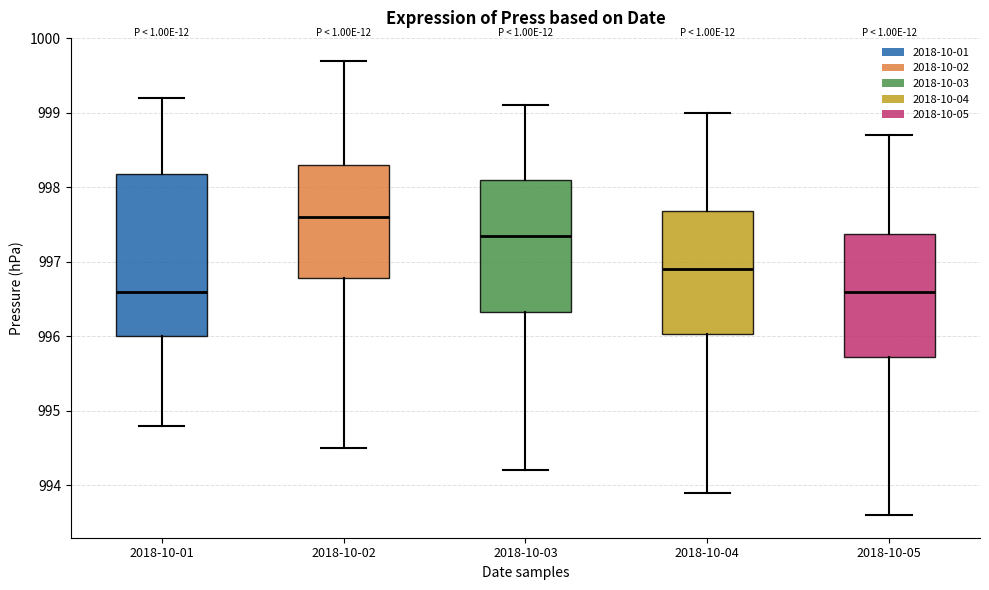

Reading left to right, read every box against the y-axis: the position of its median line, the range the box covers, and the ends of its whiskers. The values are not printed on the chart, so give them approximately, as read against the axis.

2018-10-01: median 996.6, box 996.0 to 998.2, whiskers 994.8 to 999.2
2018-10-02: median 997.6, box 996.8 to 998.3, whiskers 994.5 to 999.7
2018-10-03: median 997.4, box 996.3 to 998.1, whiskers 994.2 to 999.1
2018-10-04: median 996.9, box 996.0 to 997.7, whiskers 993.9 to 999.0
2018-10-05: median 996.6, box 995.7 to 997.4, whiskers 993.6 to 998.7